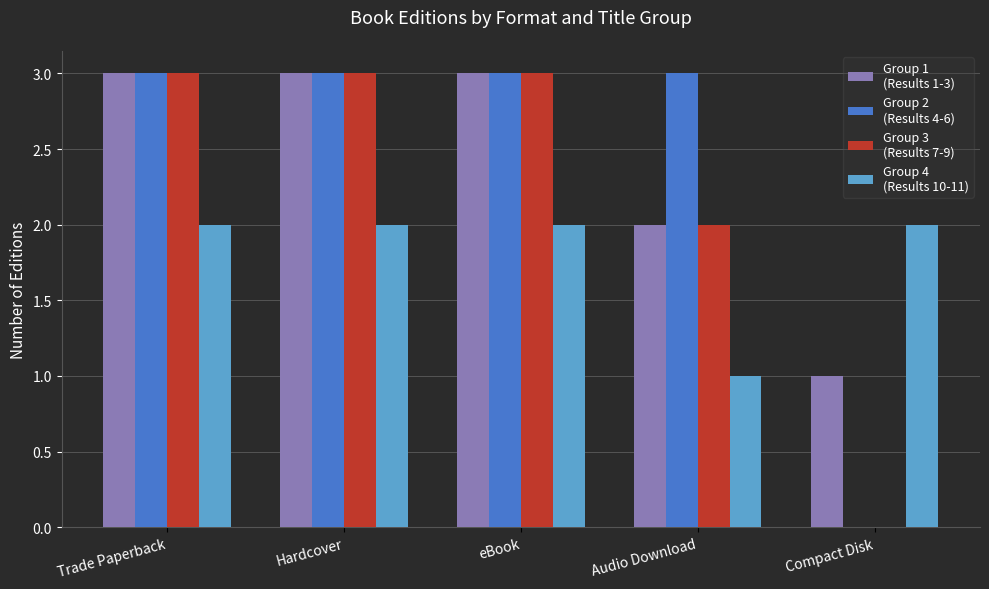

What is the greatest value displayed?

3